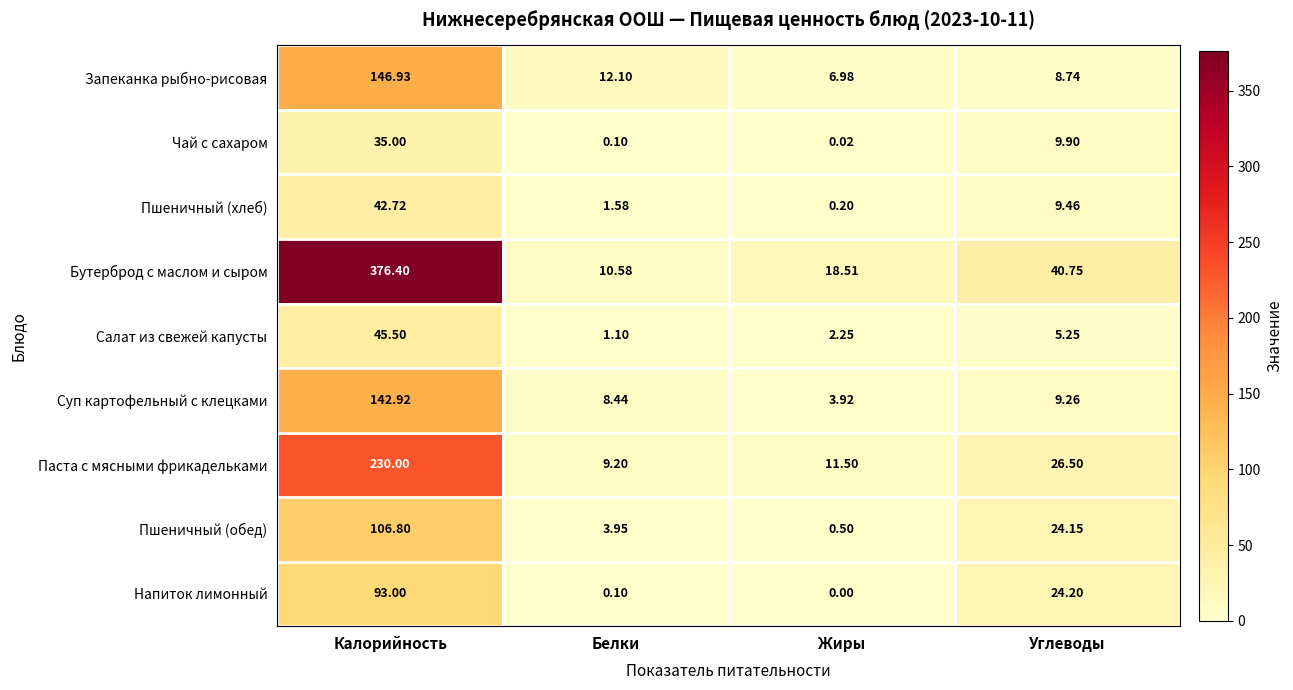

Rank the categories by Запеканка рыбно-рисовая value from lowest to highest.

Жиры, Углеводы, Белки, Калорийность